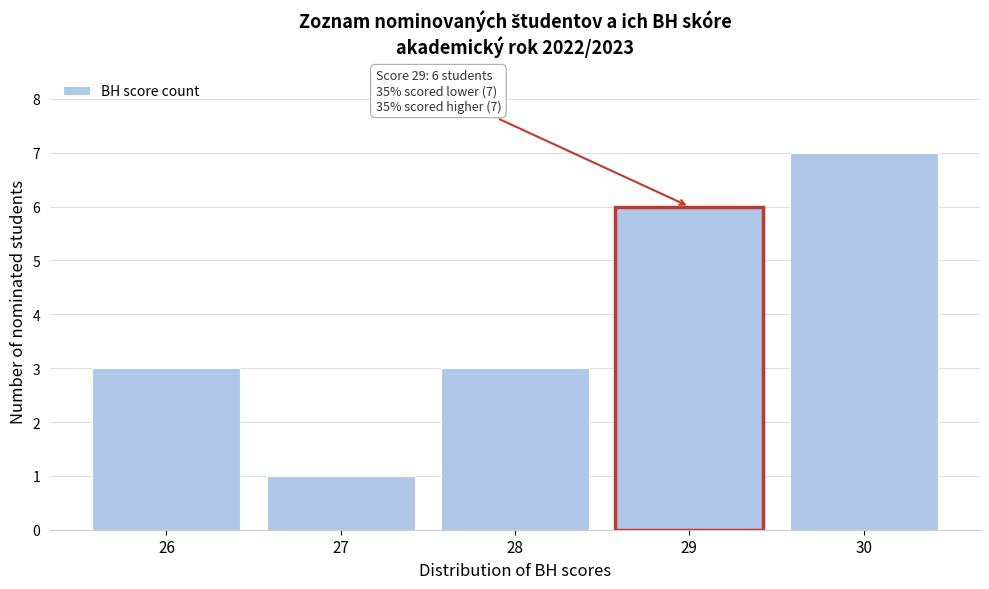

Reading right to left, extract all data points from this chart.

7	6	3	1	3